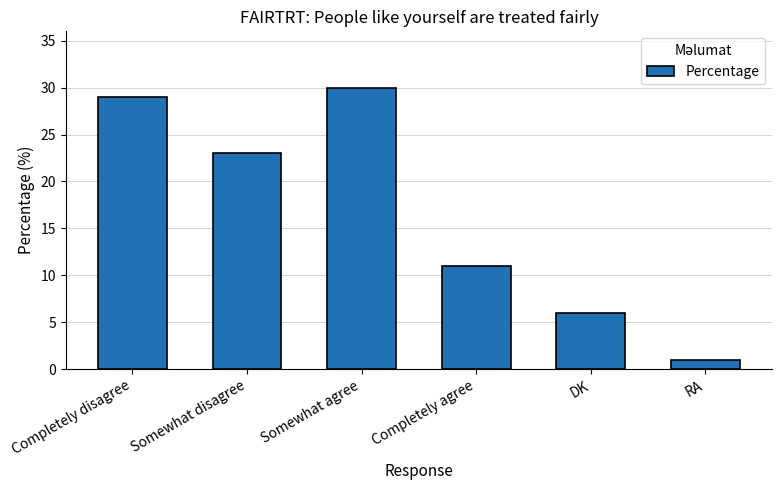

The value at Completely agree is 15. True or false?

False